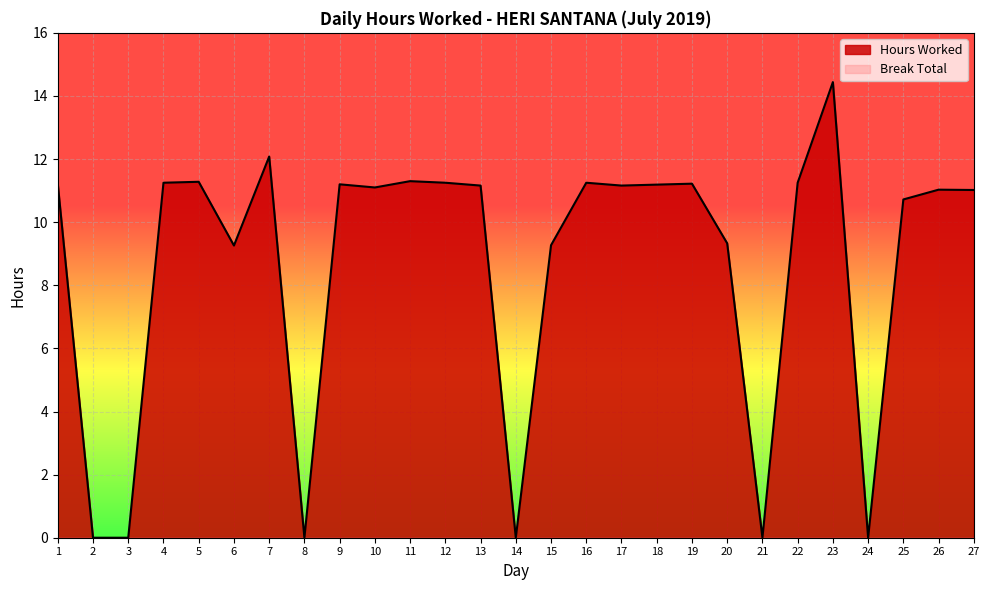

What is the sum of all values?

233.0